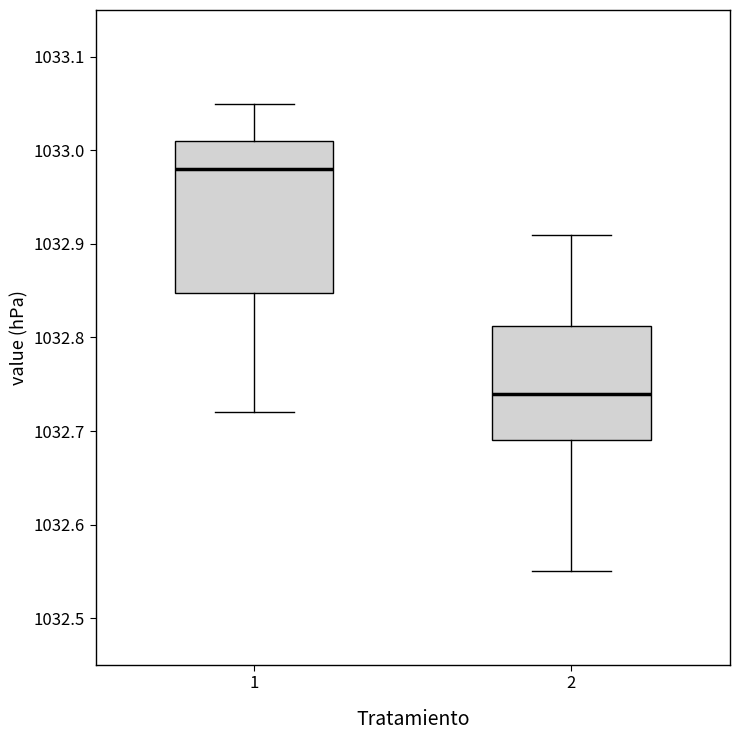

Reading left to right, transcribe this box plot: for each box, give where its median line is, the range the box spans, and where its two whiskers end, as read against the y-axis. The values are not printed on the chart, so give them approximately, as read against the axis.

1: median 1032.98, box 1032.85 to 1033.01, whiskers 1032.72 to 1033.05
2: median 1032.74, box 1032.69 to 1032.81, whiskers 1032.55 to 1032.91